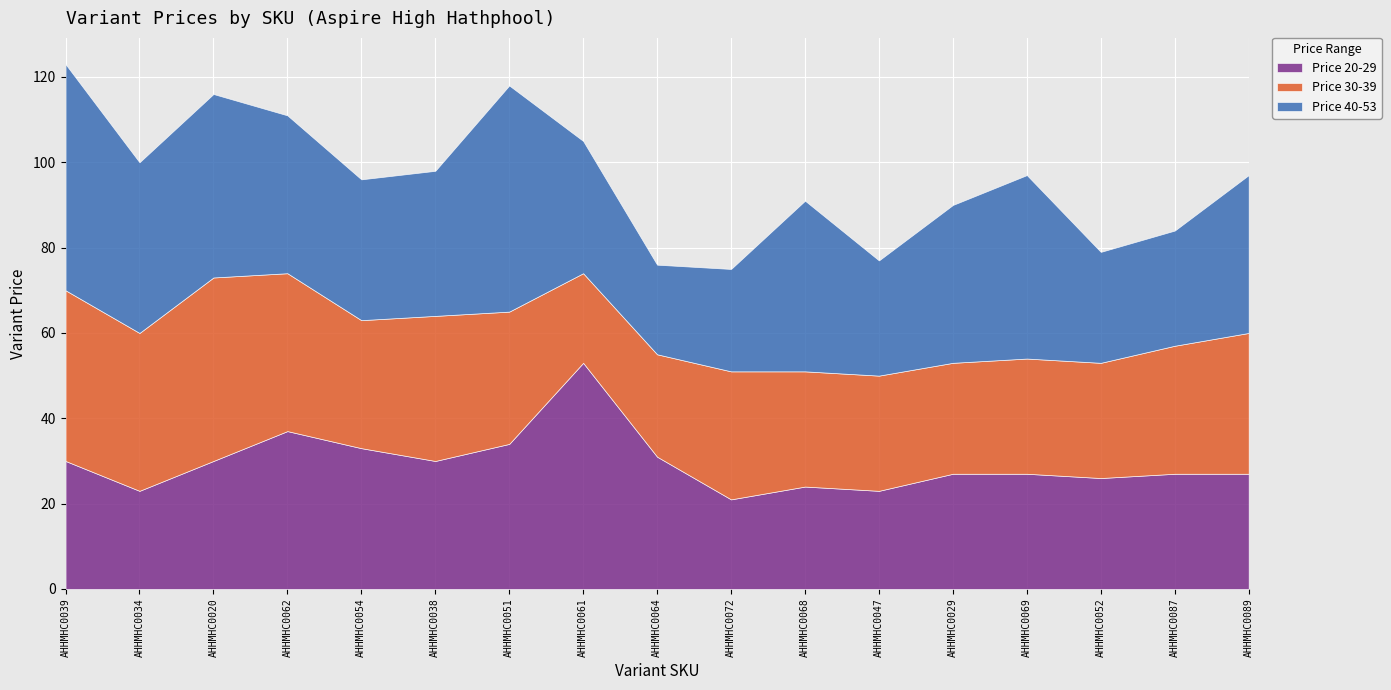

Count the number of data series in this chart.

3